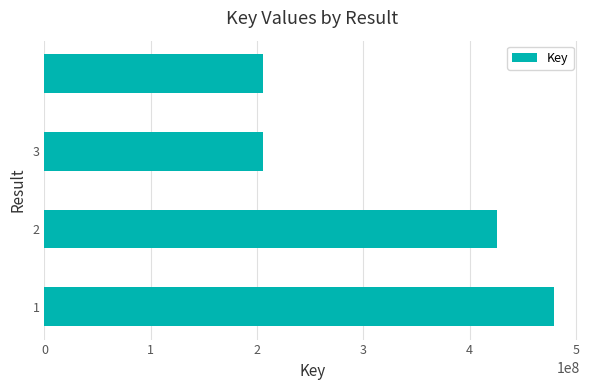

What is the average value?

328957680